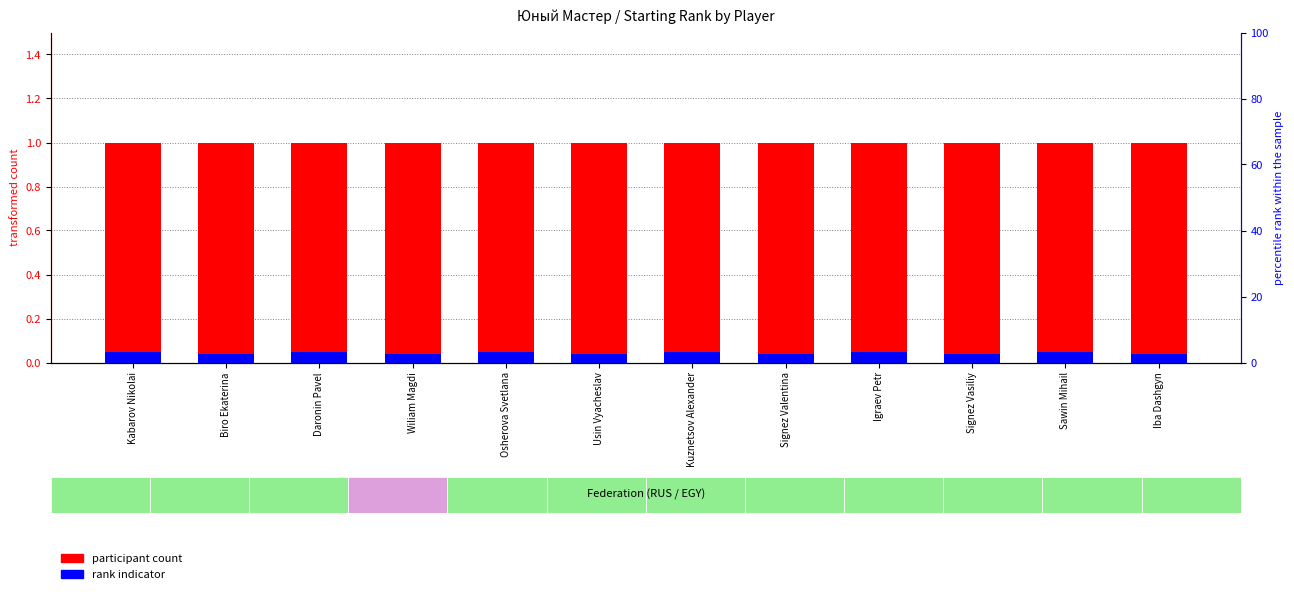

What position from the right is Signez Vasiliy?

3